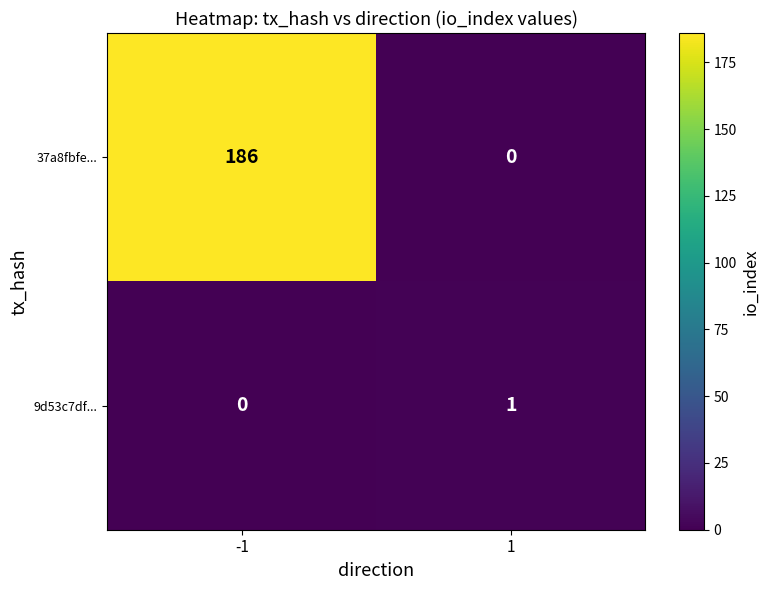

Which series has the largest range (max minus min)?

37a8fbfe...